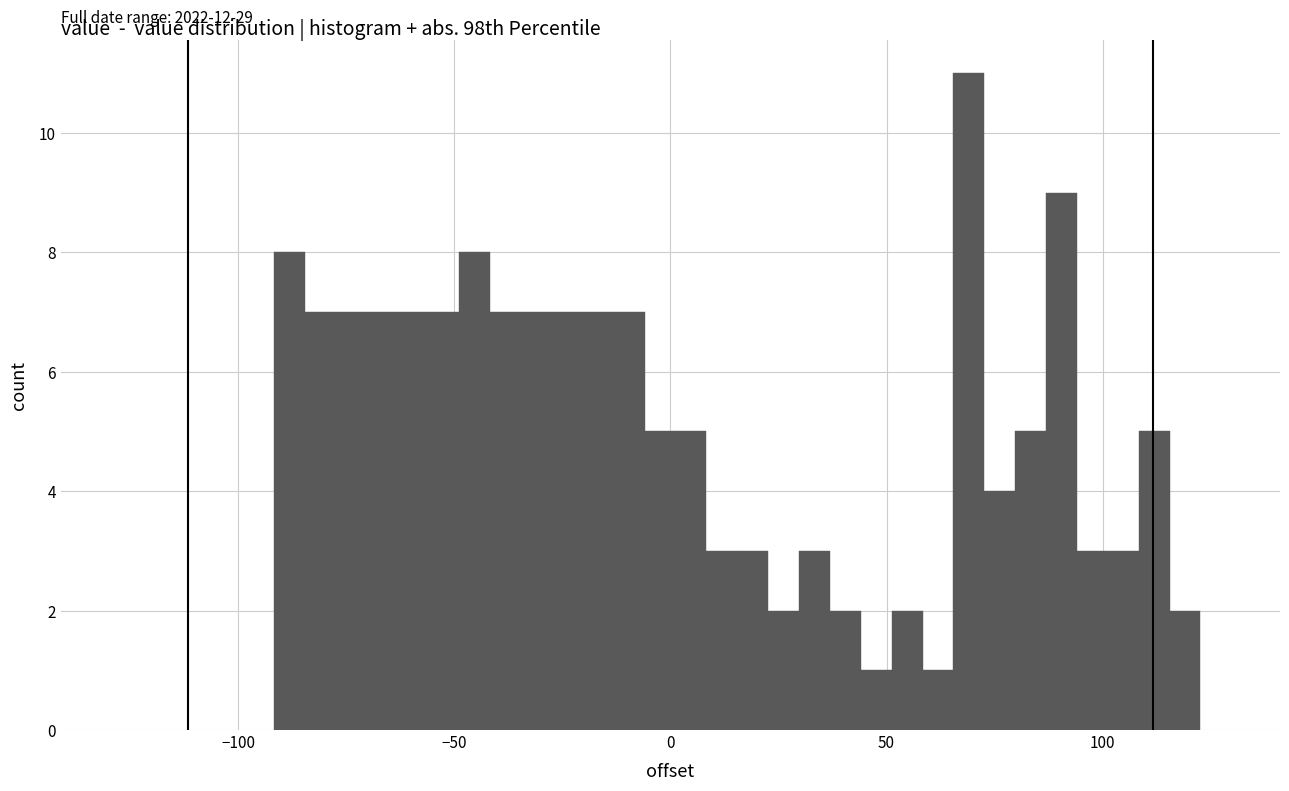

Read against the x-axis, roughly where is the centre of the tallest bar?

70